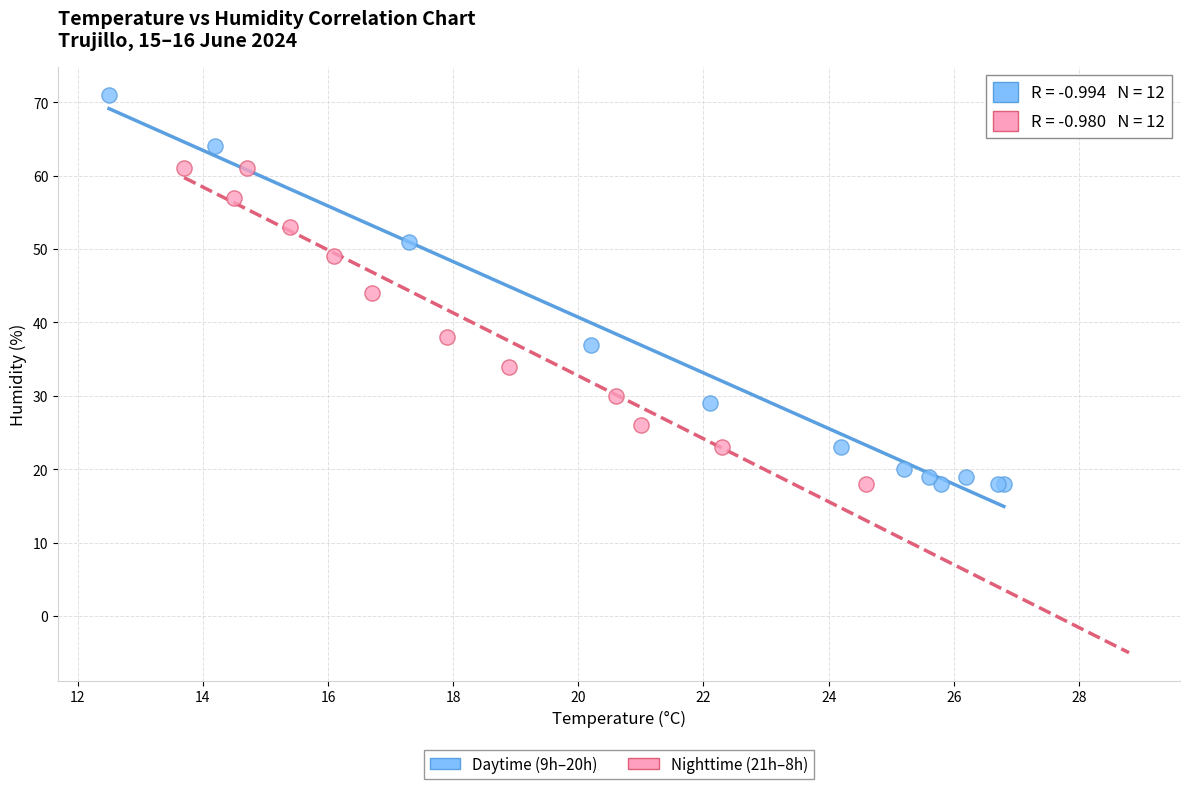

What are all the series names shown in the legend?

Daytime (9h–20h), Nighttime (21h–8h)